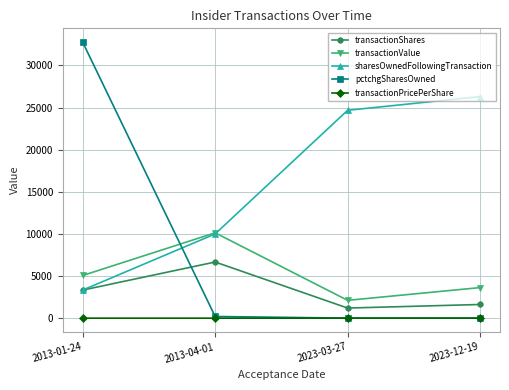

How many data points in transactionValue are less than 5066?

2